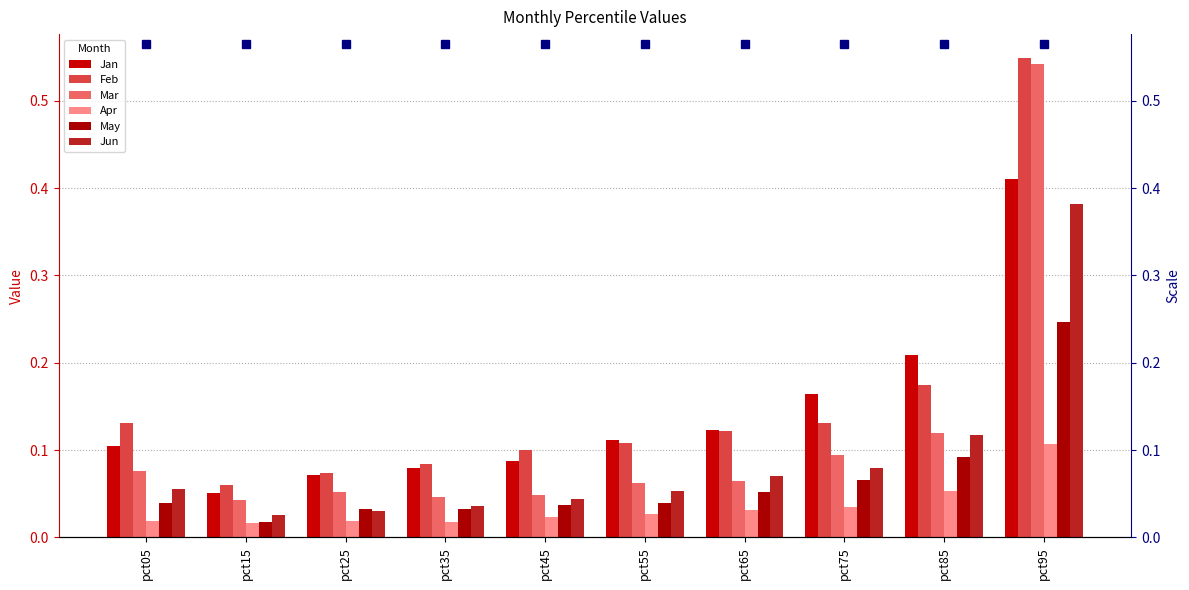

Where is Apr nearest to the value 0?

pct15